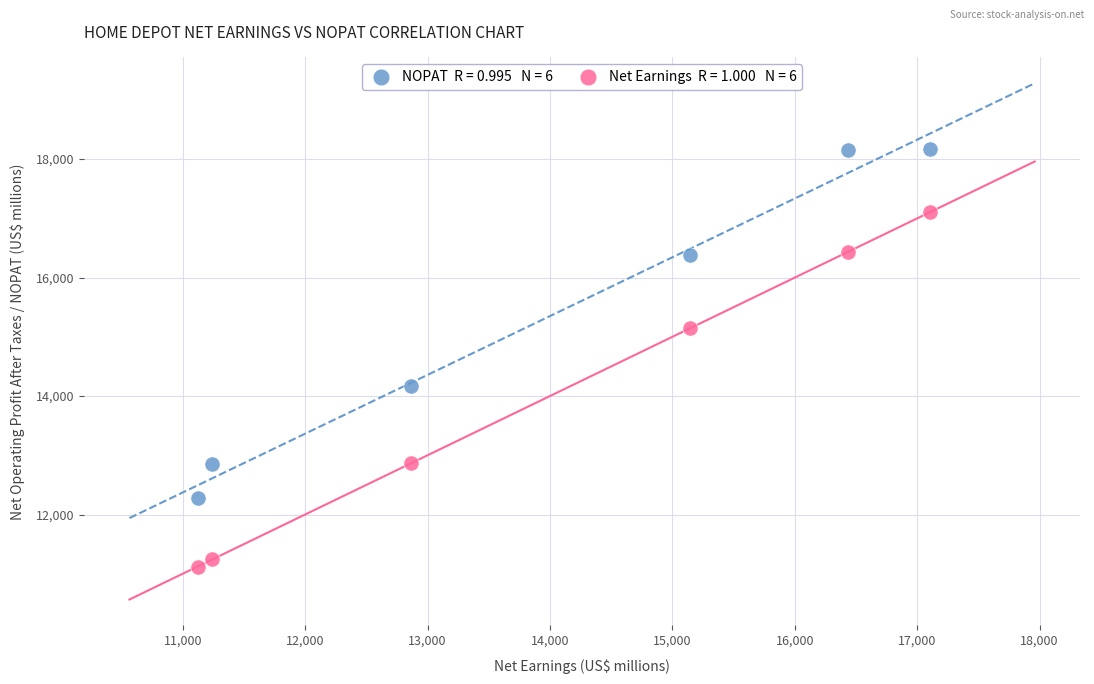

Across all data points, what is the range of X values (max minus min)?

5984